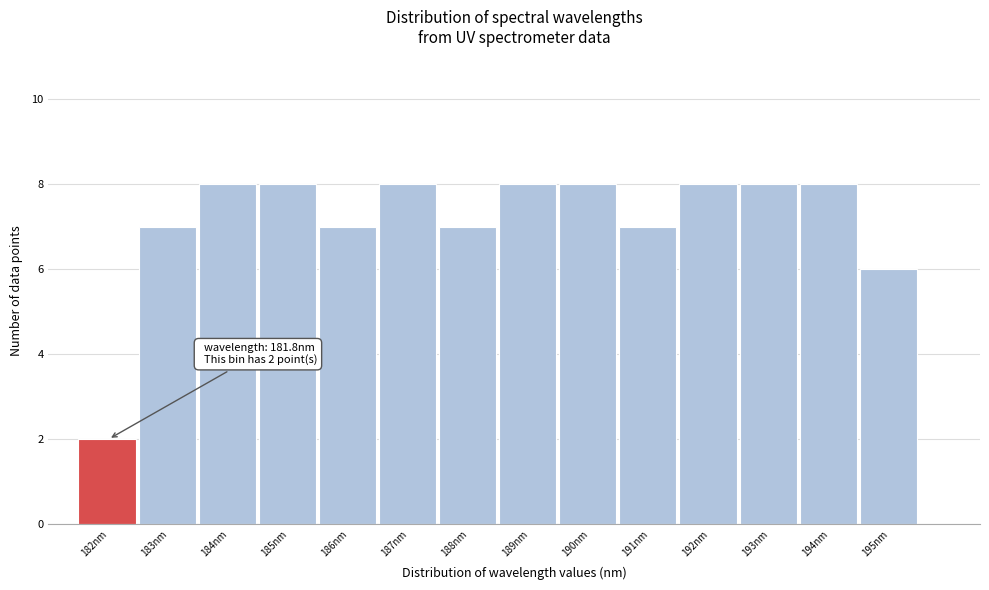

Reading right to left, extract all data points from this chart.

195nm=6	194nm=8	193nm=8	192nm=8	191nm=7	190nm=8	189nm=8	188nm=7	187nm=8	186nm=7	185nm=8	184nm=8	183nm=7	182nm=2